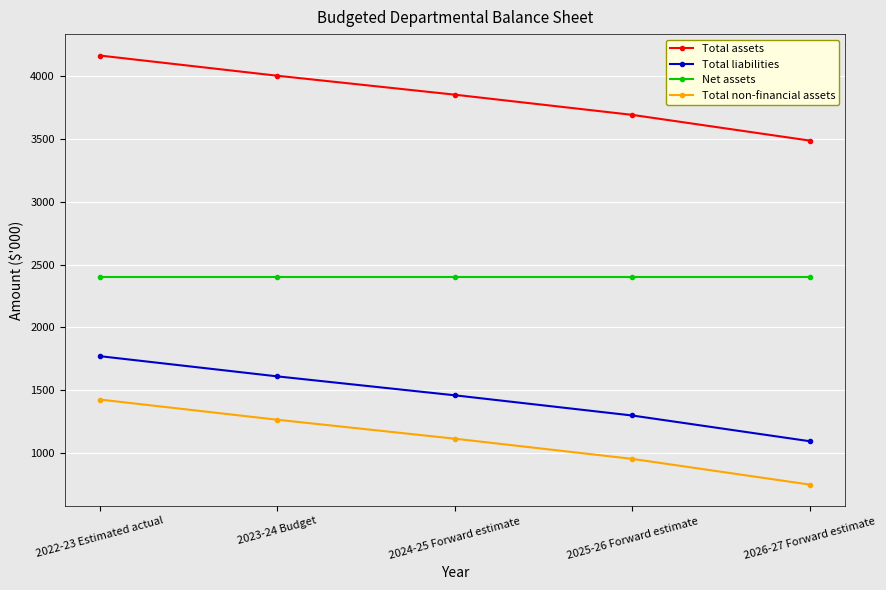

What is the label of the 2nd point from the right?

2025-26 Forward estimate